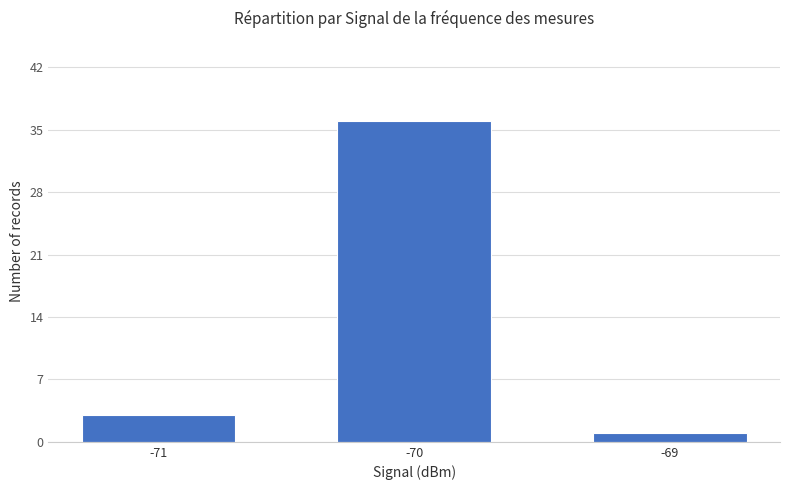

The value at -70 is 55. True or false?

False